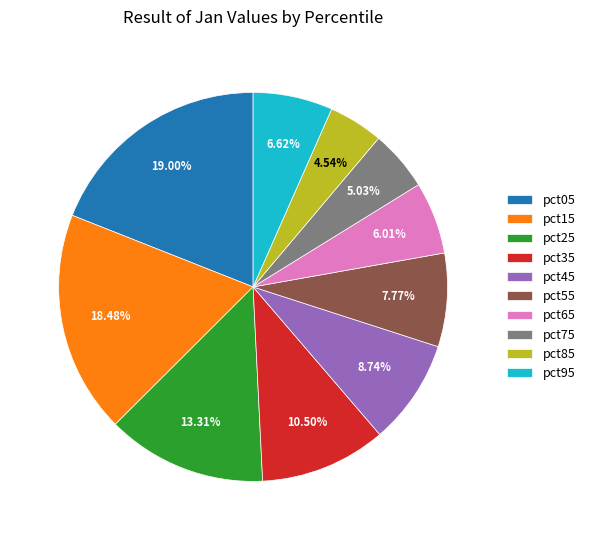

Does any single category account for the majority?

No